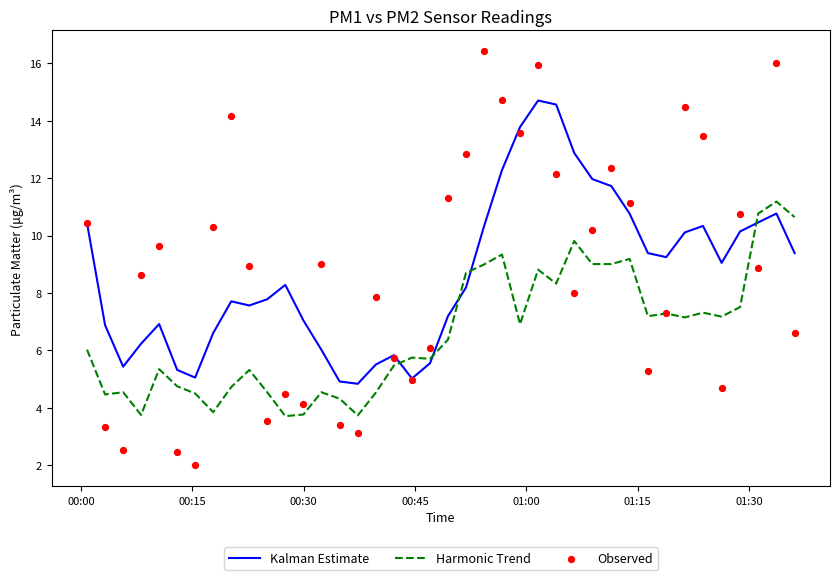

Which series contains the highest Y value?

Observed